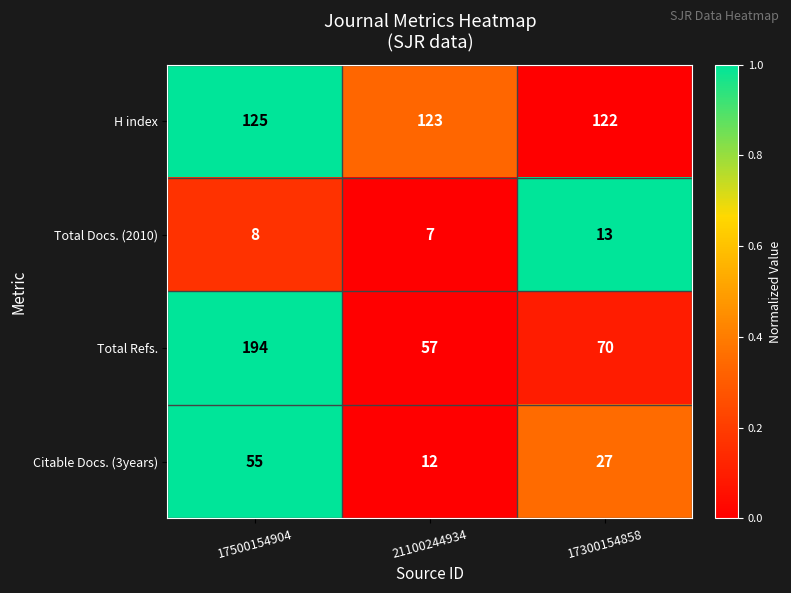

What is the difference between the highest and lowest values at 17300154858?

109